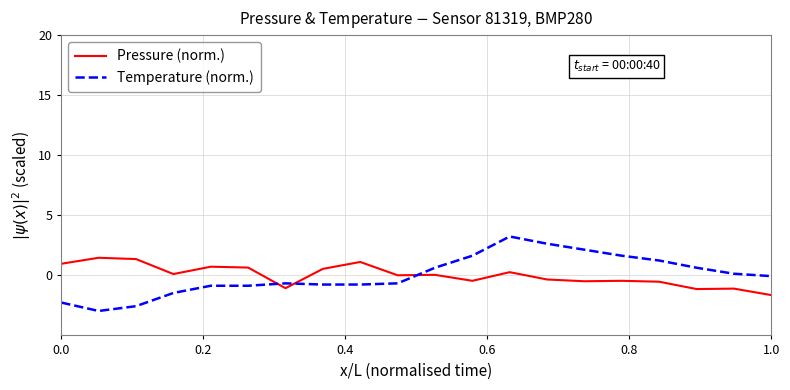

What is the minimum value for Temperature (norm.)?

-3.0